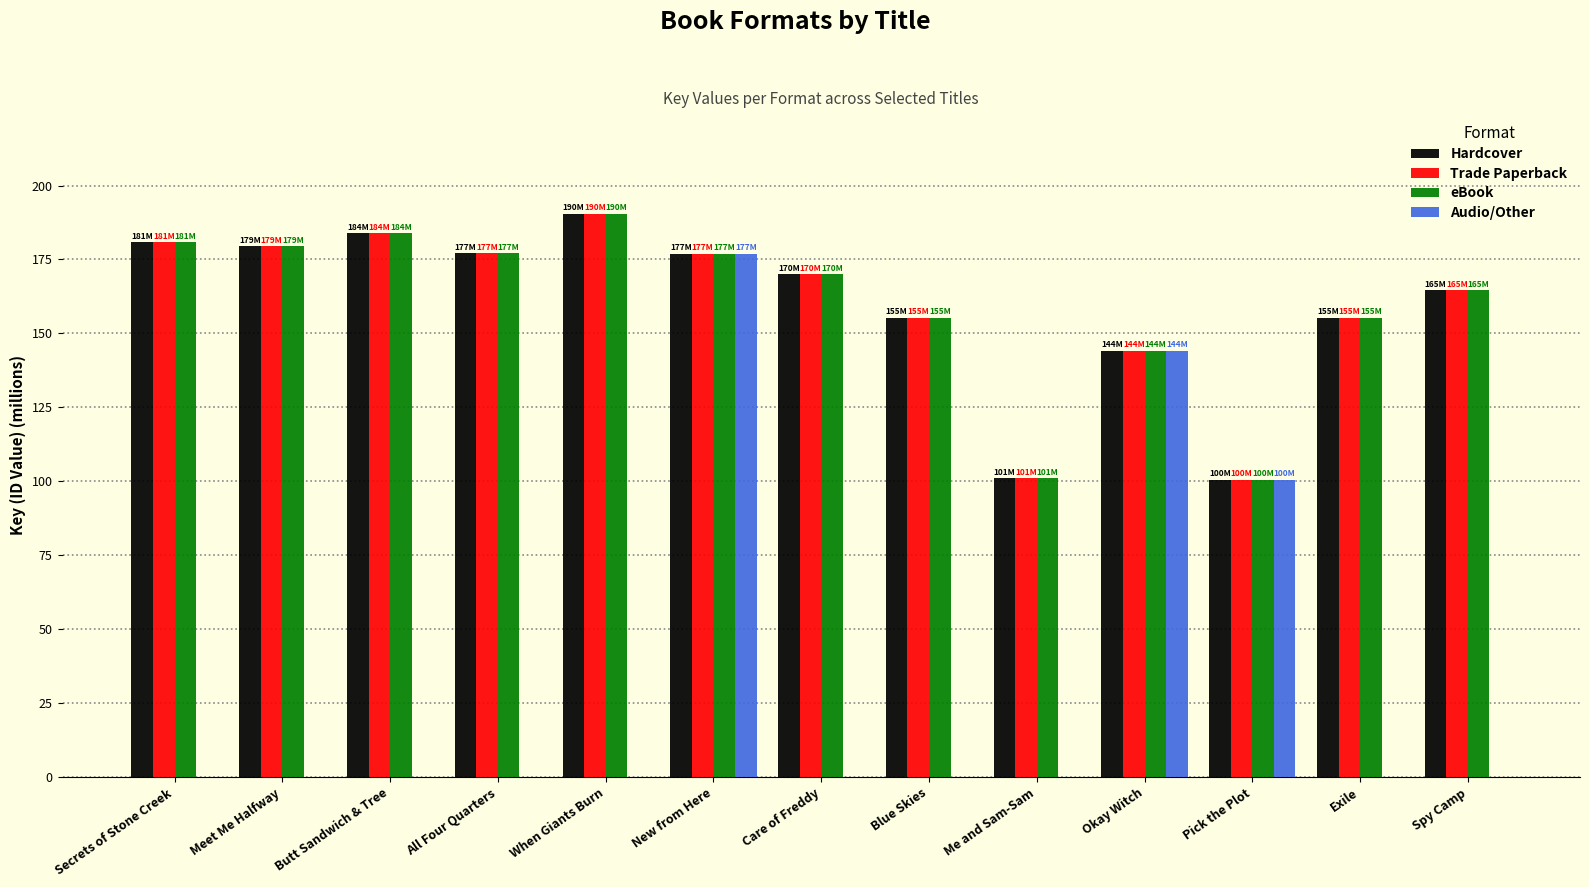

At which label is Audio/Other closest to 88?

Pick the Plot